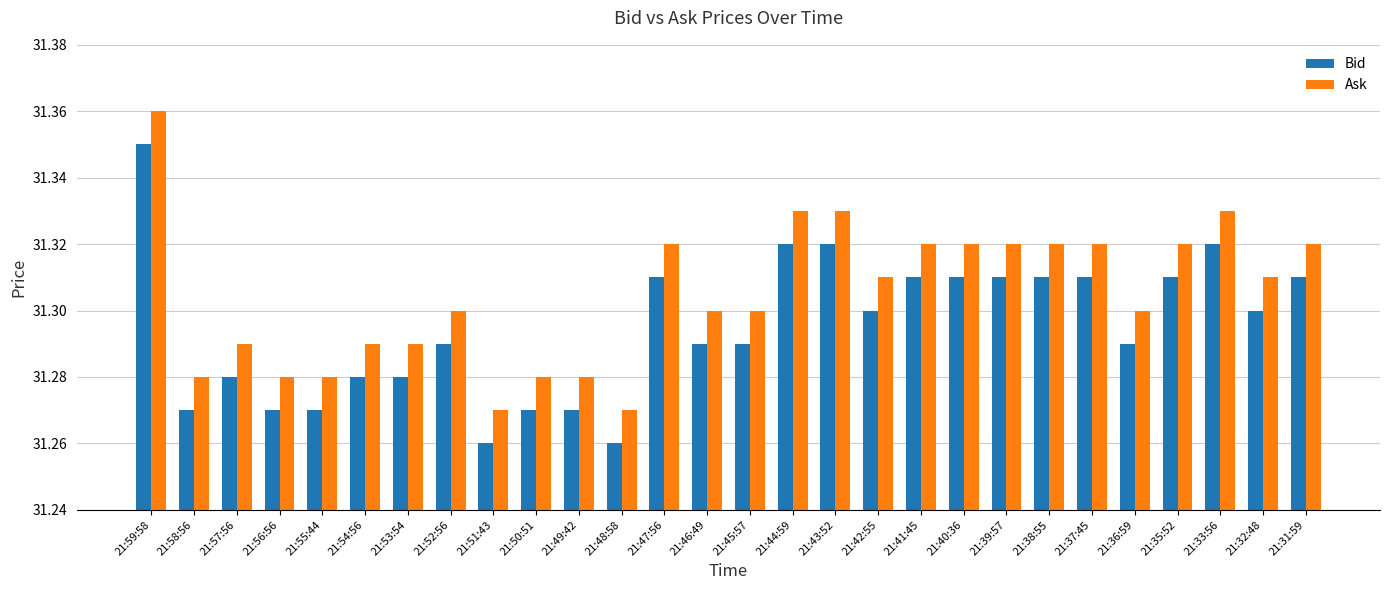

At which category does the chart reach its peak across all series?

21:59:58